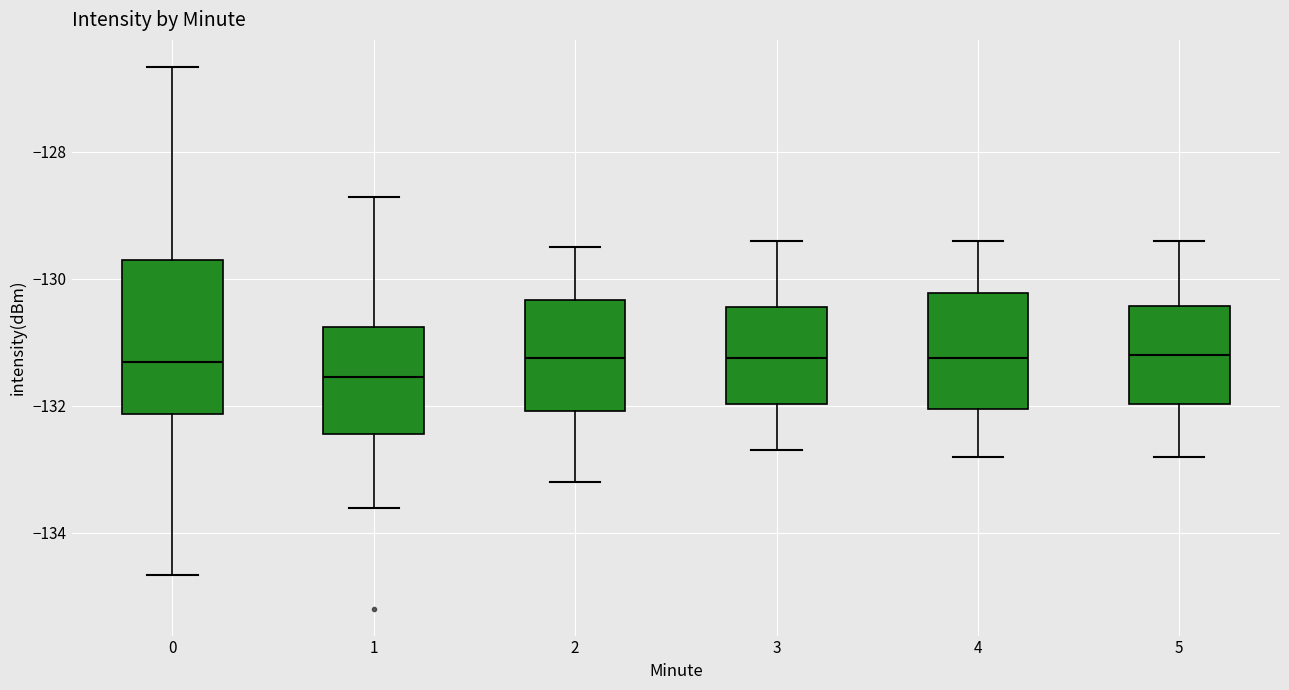

Reading left to right, transcribe this box plot: for each box, give where its median line is, the range the box spans, and where its two whiskers end, as read against the y-axis. The values are not printed on the chart, so give them approximately, as read against the axis.

0: median -131.4, box -132.2 to -129.6, whiskers -134.6 to -126.6
1: median -131.6, box -132.4 to -130.8, whiskers -133.6 to -128.8
2: median -131.2, box -132.0 to -130.4, whiskers -133.2 to -129.4
3: median -131.2, box -132.0 to -130.4, whiskers -132.6 to -129.4
4: median -131.2, box -132.0 to -130.2, whiskers -132.8 to -129.4
5: median -131.2, box -132.0 to -130.4, whiskers -132.8 to -129.4